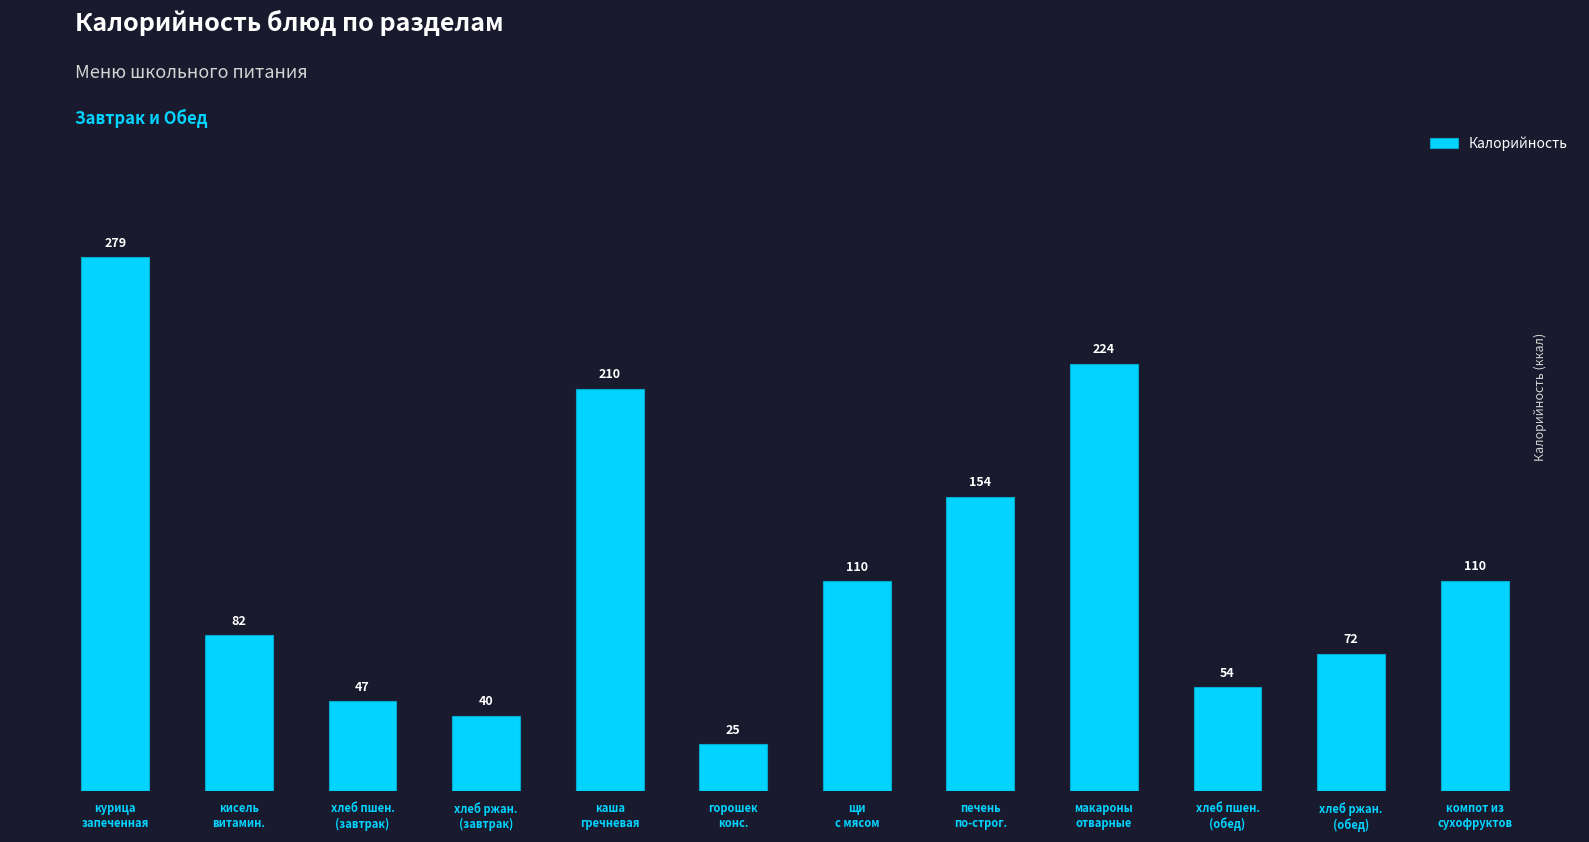

What is the average value?

117.2